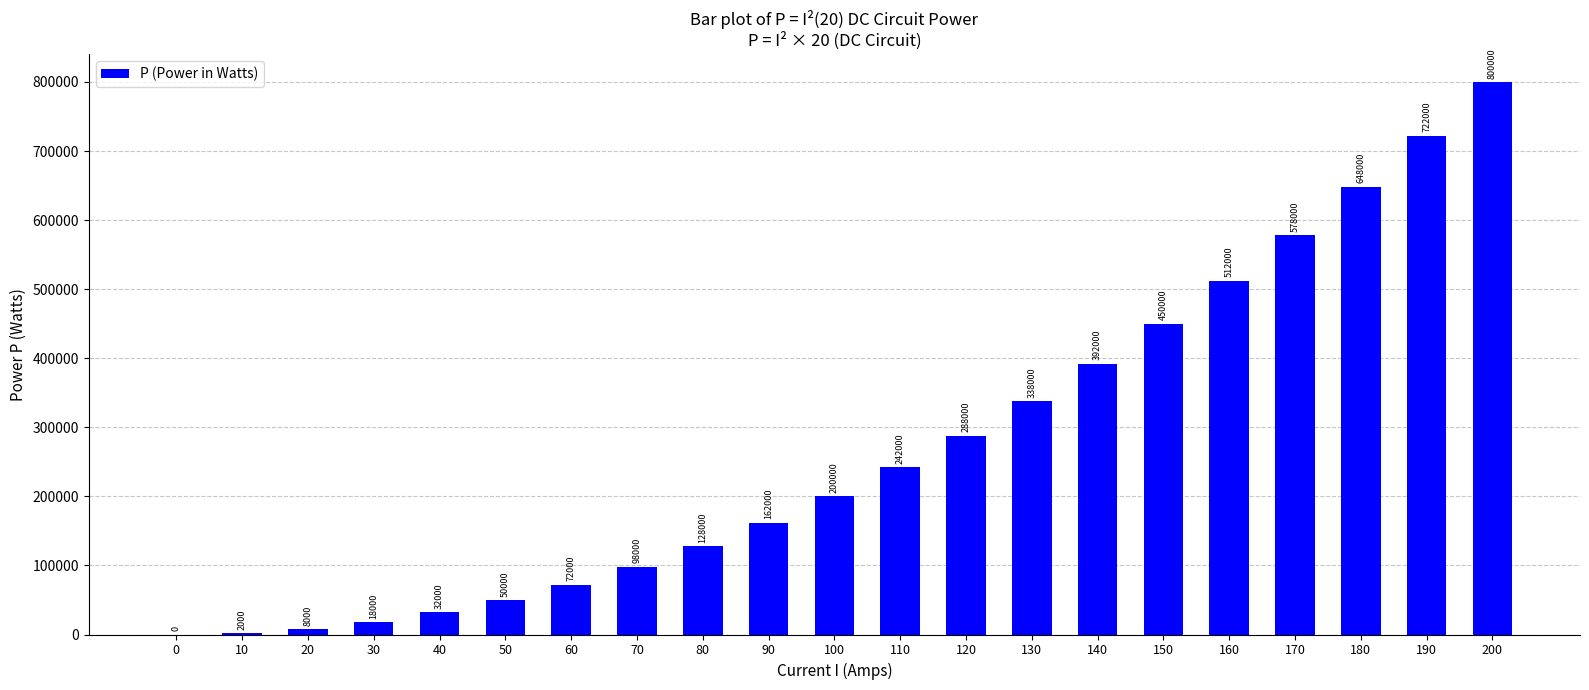

What is the greatest value displayed?

800000